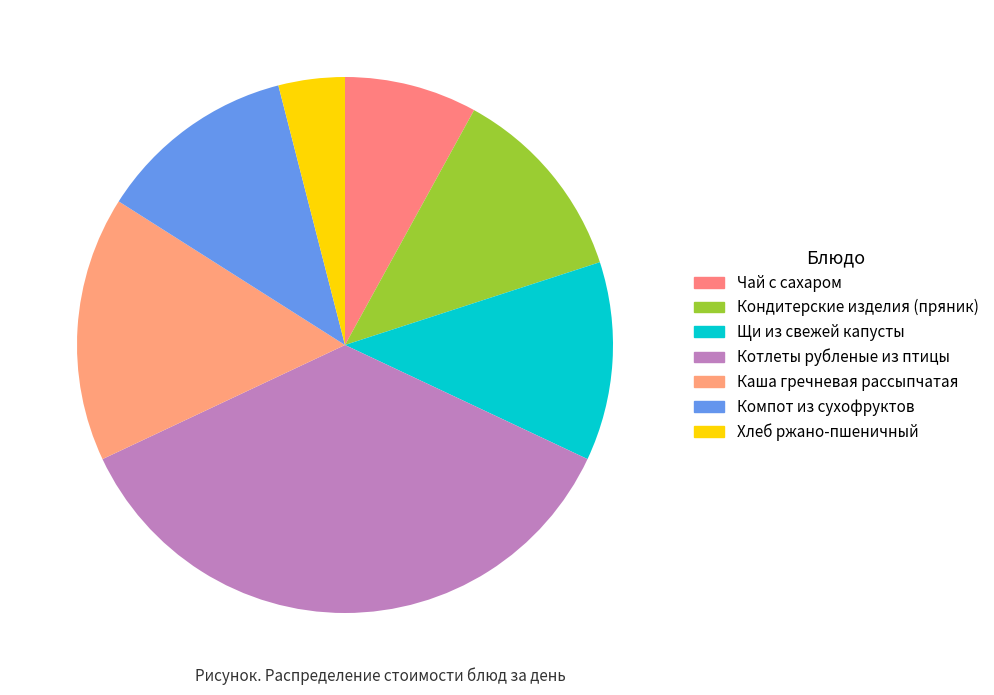

Is Компот из сухофруктов the majority of the pie?

No